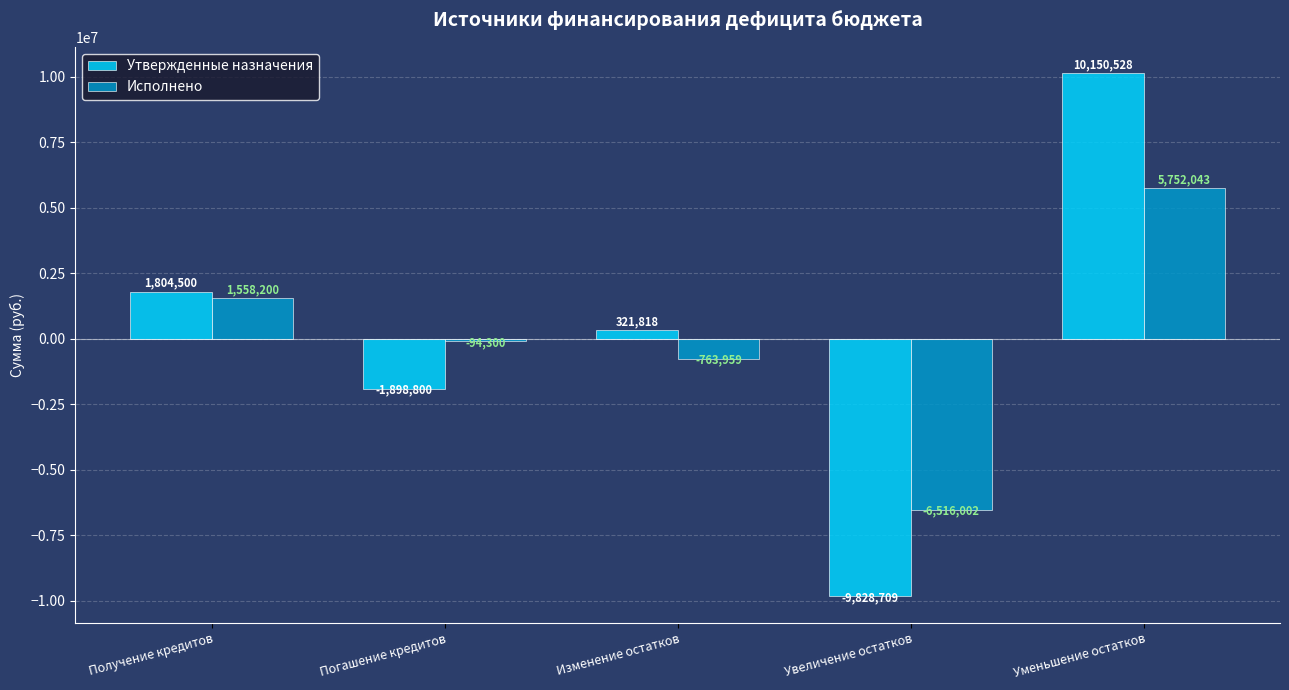

List the labels in order of Утвержденные назначения value, largest first.

Уменьшение остатков, Получение кредитов, Изменение остатков, Погашение кредитов, Увеличение остатков